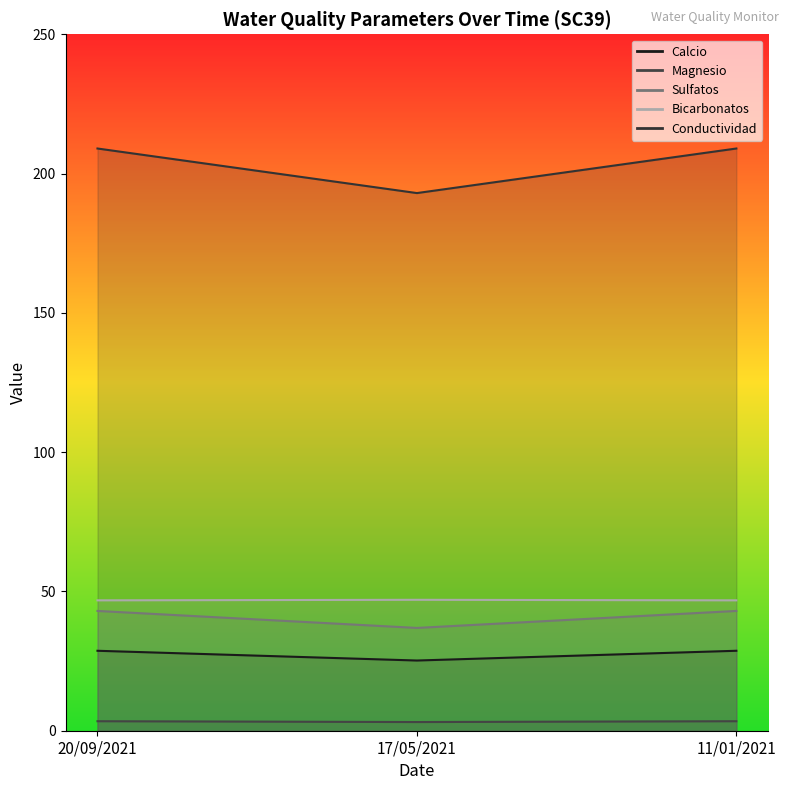

What is the difference between the highest and lowest values at 11/01/2021?

205.6